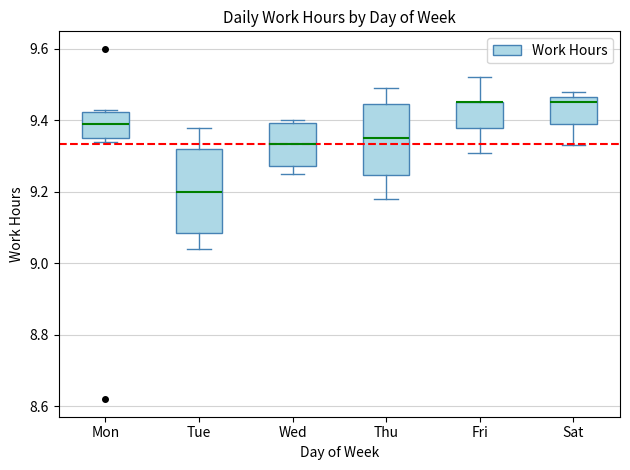

Reading left to right, read every box against the y-axis: the position of its median line, the range the box covers, and the ends of its whiskers. The values are not printed on the chart, so give them approximately, as read against the axis.

Mon: median 9.40, box 9.36 to 9.42, whiskers 9.34 to 9.44
Tue: median 9.20, box 9.08 to 9.32, whiskers 9.04 to 9.38
Wed: median 9.34, box 9.28 to 9.40, whiskers 9.26 to 9.40 (just above the box's upper edge)
Thu: median 9.36, box 9.24 to 9.44, whiskers 9.18 to 9.50
Fri: median 9.46 (drawn on the box's upper edge), box 9.38 to 9.46, whiskers 9.32 to 9.52
Sat: median 9.46 (just below the box's upper edge), box 9.40 to 9.46, whiskers 9.34 to 9.48